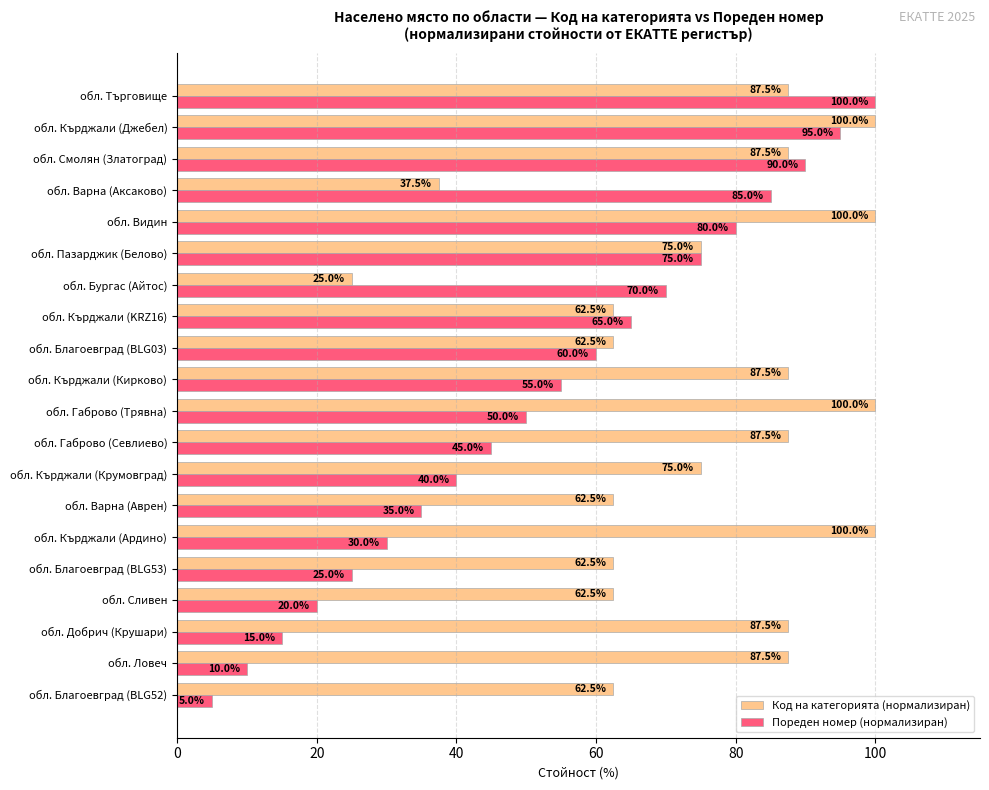

Between обл. Благоевград (BLG53) and обл. Кърджали (Кирково), which series saw the biggest shift?

Пореден номер (нормализиран)